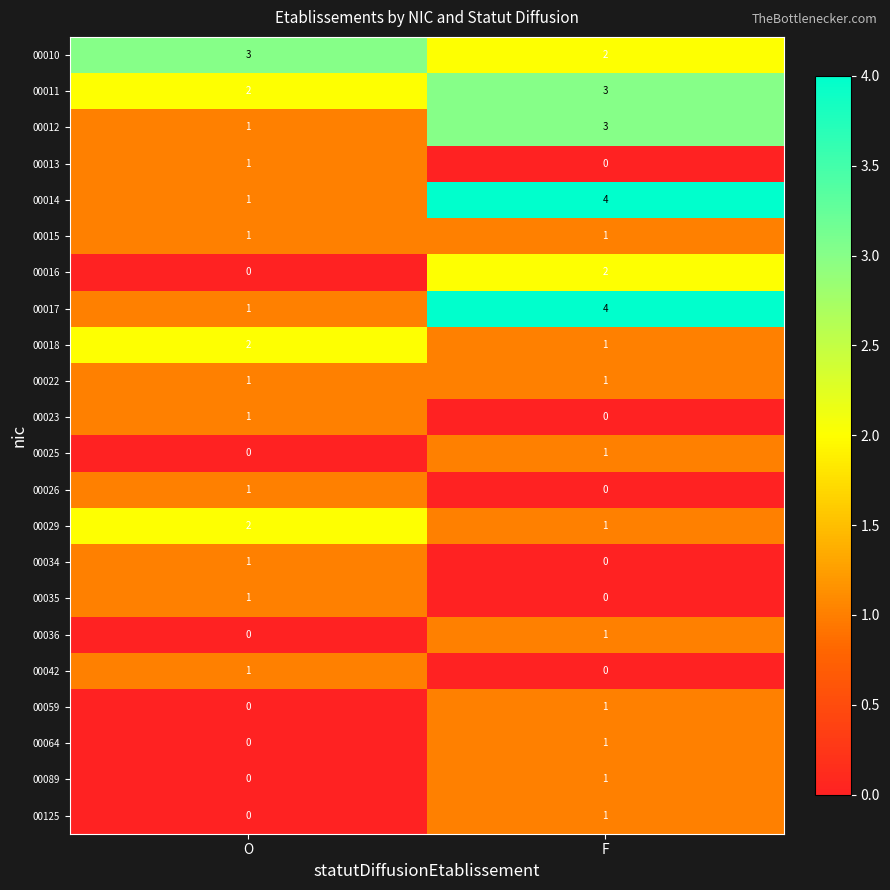

What is the difference between the 00014 values at F and O?

3